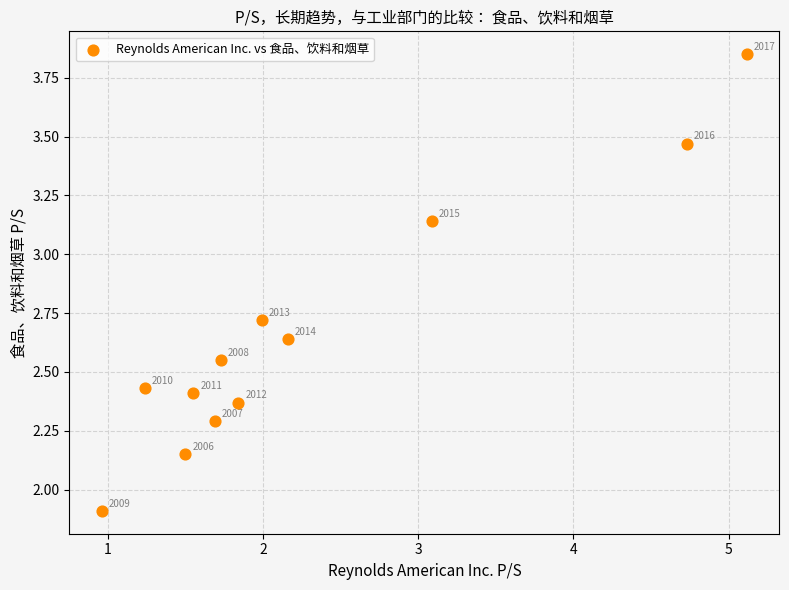

What is the average Y value?

2.7